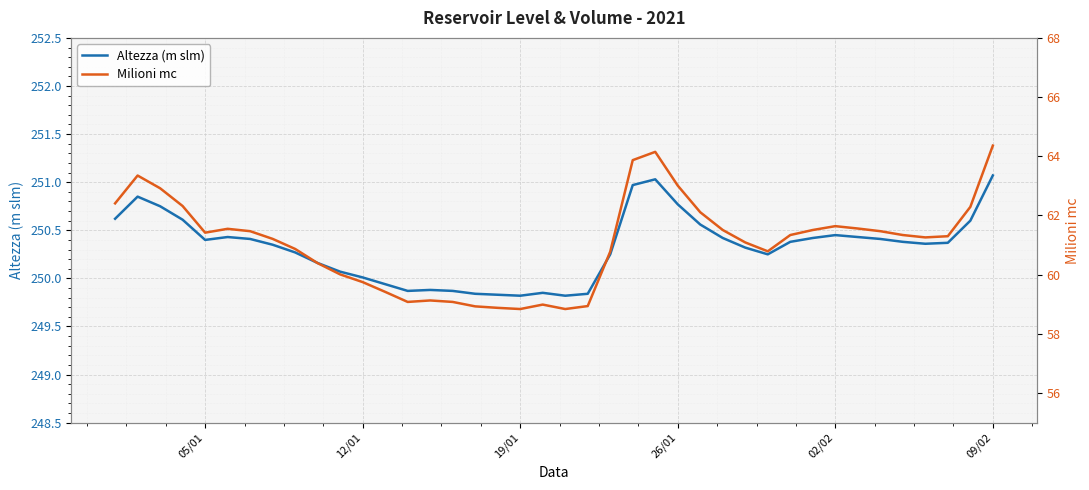

How many interior local peaks does the Altezza (m slm) series have?

6